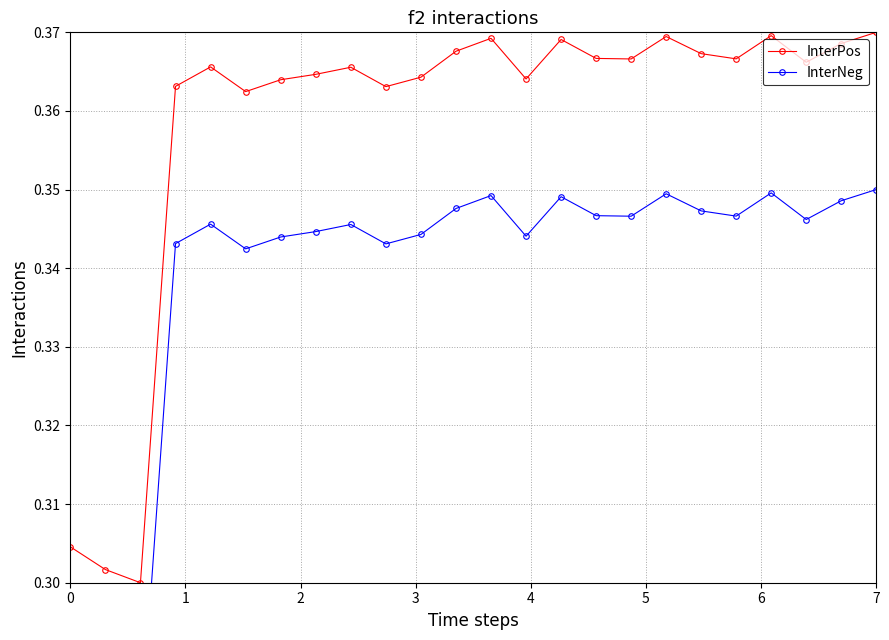

True or false: InterPos has more than 1 points higher than both neighbors.

True